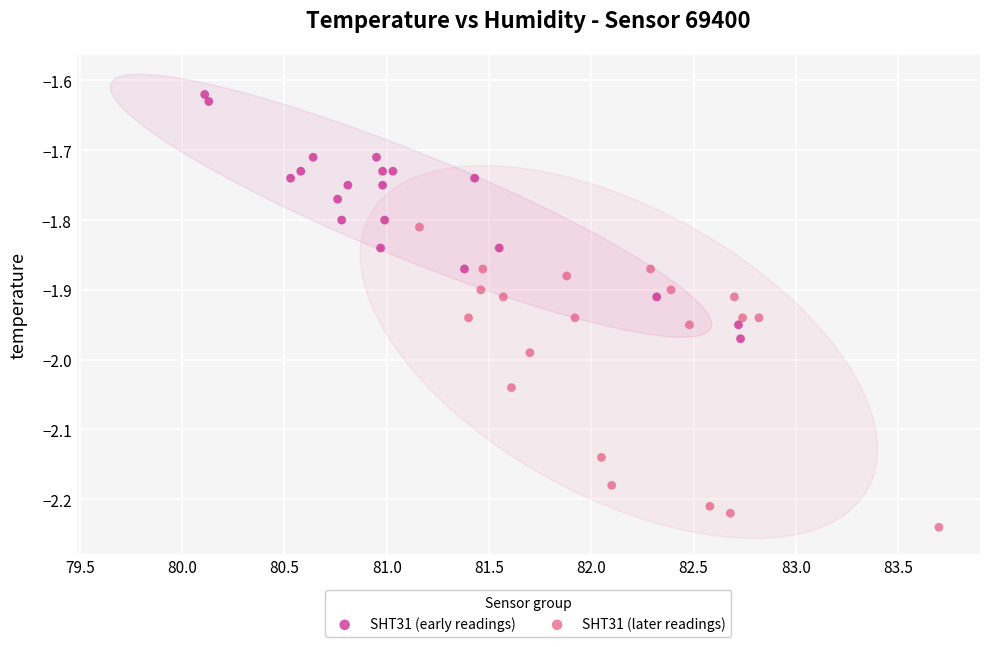

Which series has the largest Y range (max minus min)?

SHT31 (later readings)